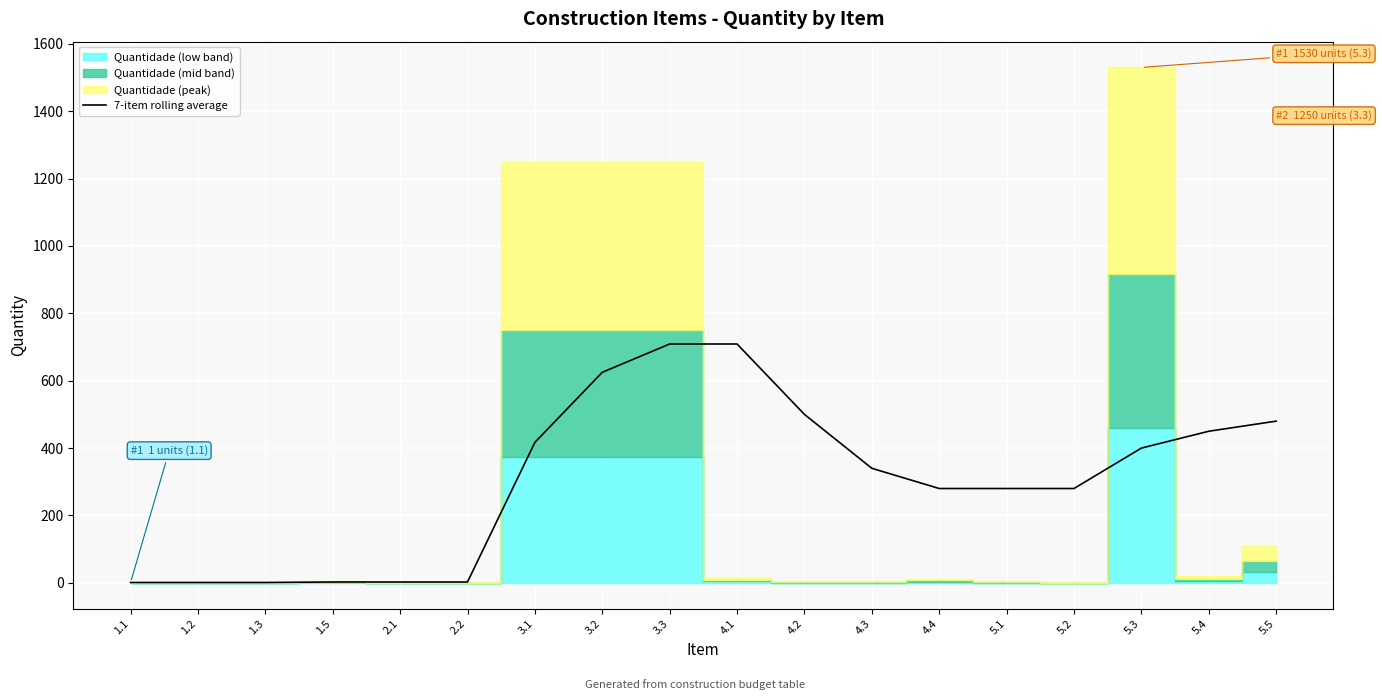

At which label is the value closest to 355?

4.3